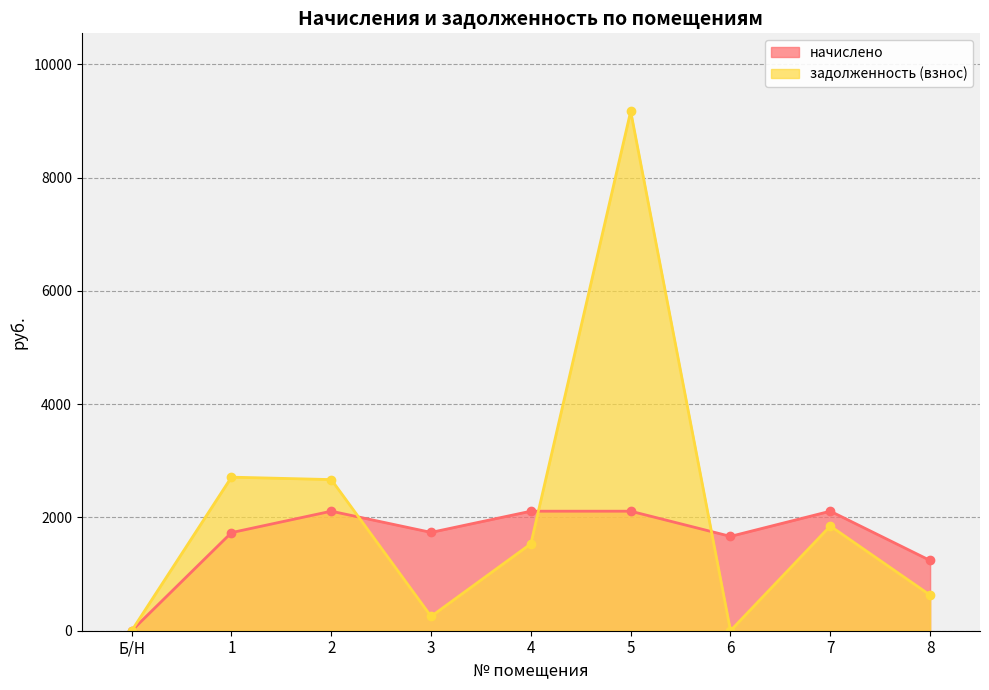

True or false: начислено has a value of 804.8 at 8.

False